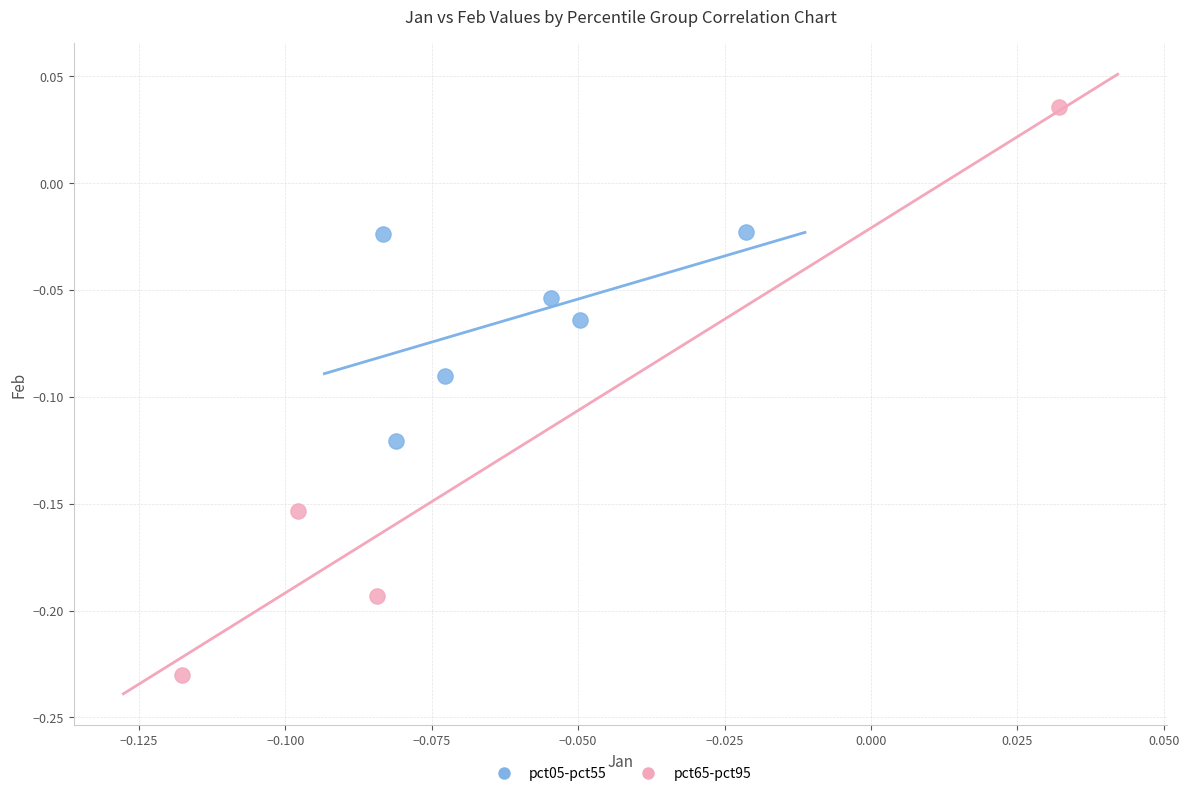

What are all the series names shown in the legend?

pct05-pct55, pct65-pct95